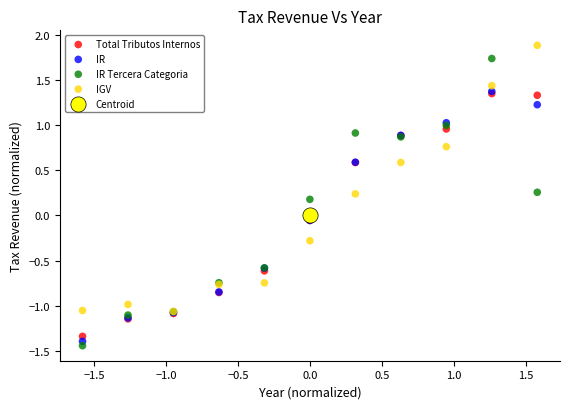

What are all the series names shown in the legend?

Total Tributos Internos, IR, IR Tercera Categoria, IGV, Centroid